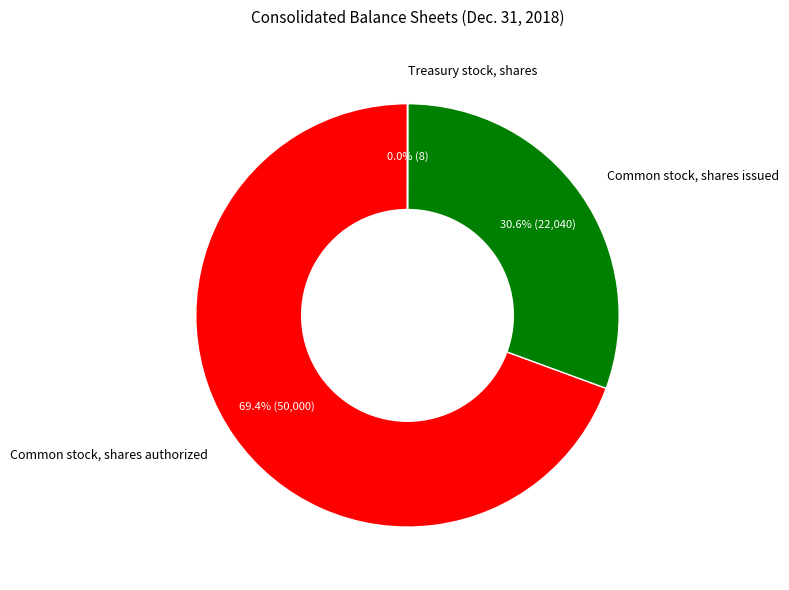

Which category has the biggest portion of the pie?

Common stock, shares authorized